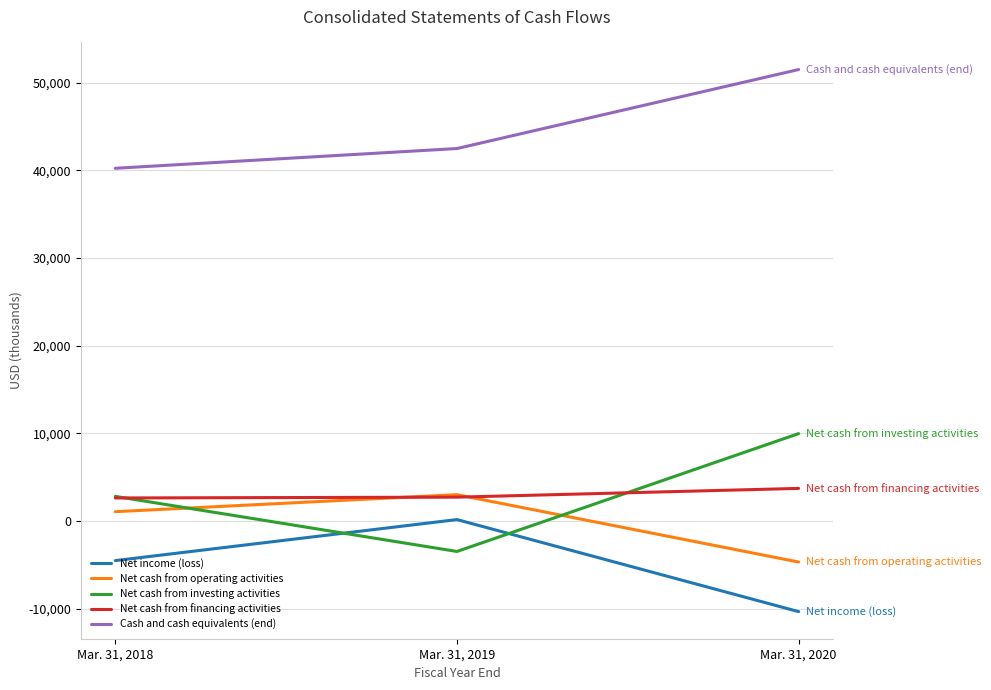

Is the value of Net cash from operating activities at Mar. 31, 2019 greater than the value of Net cash from financing activities at Mar. 31, 2020?

No